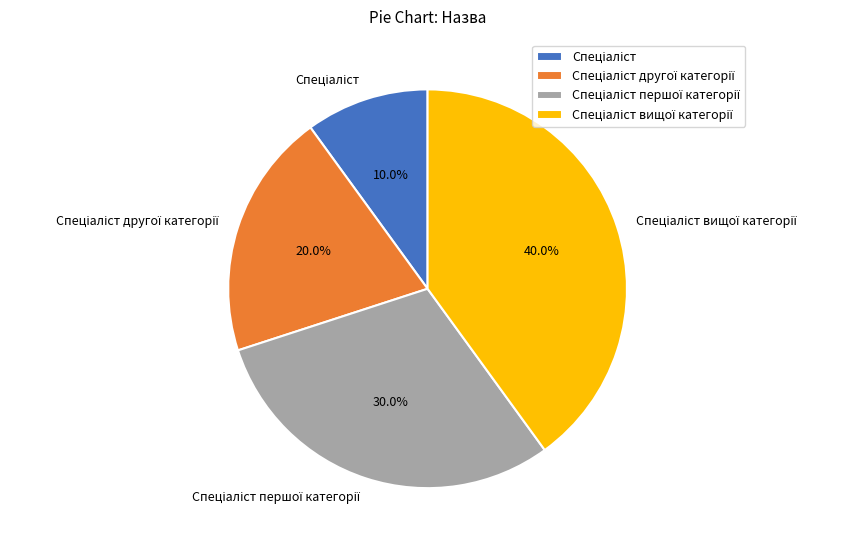

Does any single category account for the majority?

No